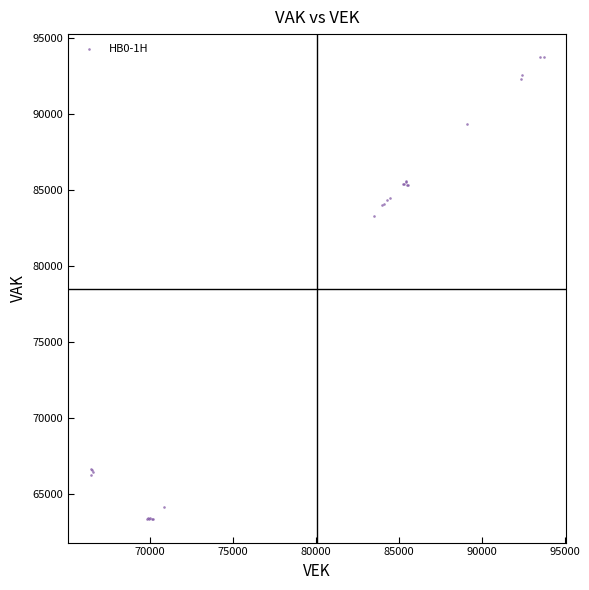

What Y value in the scatter plot is closest to 78552?

83304.3